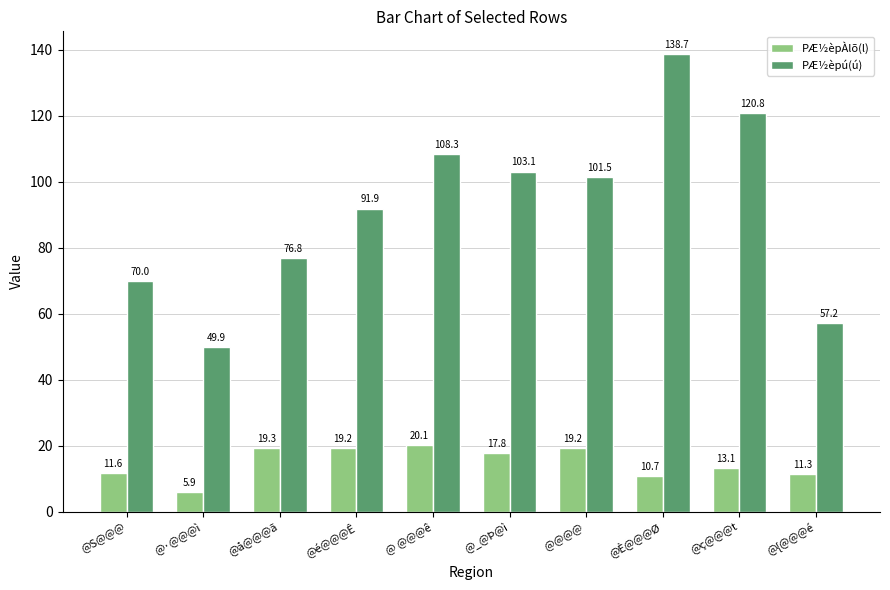

At which category is the sum across all series the highest?

@È@@@Ø